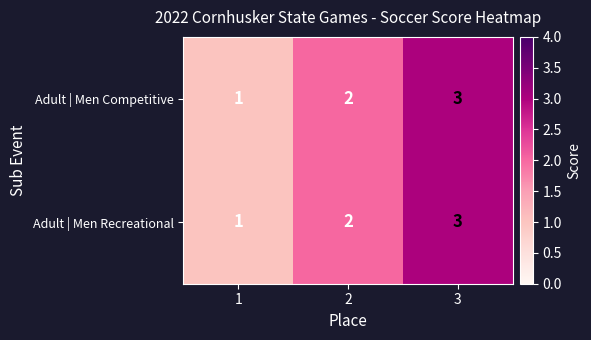

Is it true that Adult | Men Competitive equals 1 at 3?

False